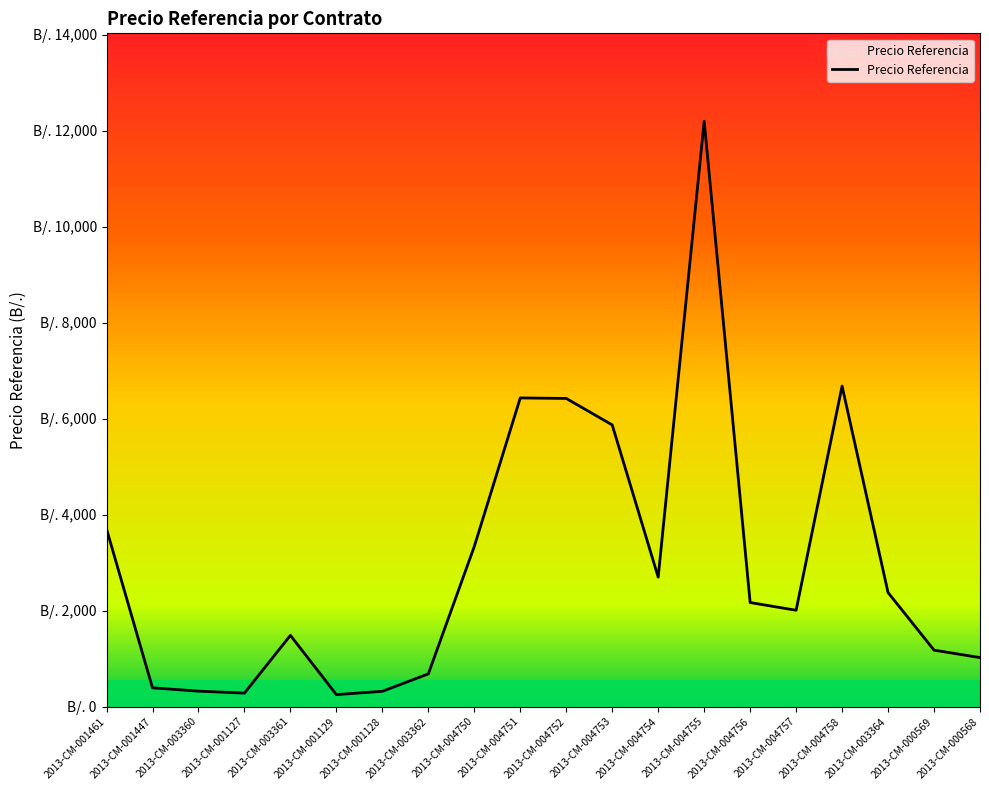

Does the chart have visible grid lines?

No